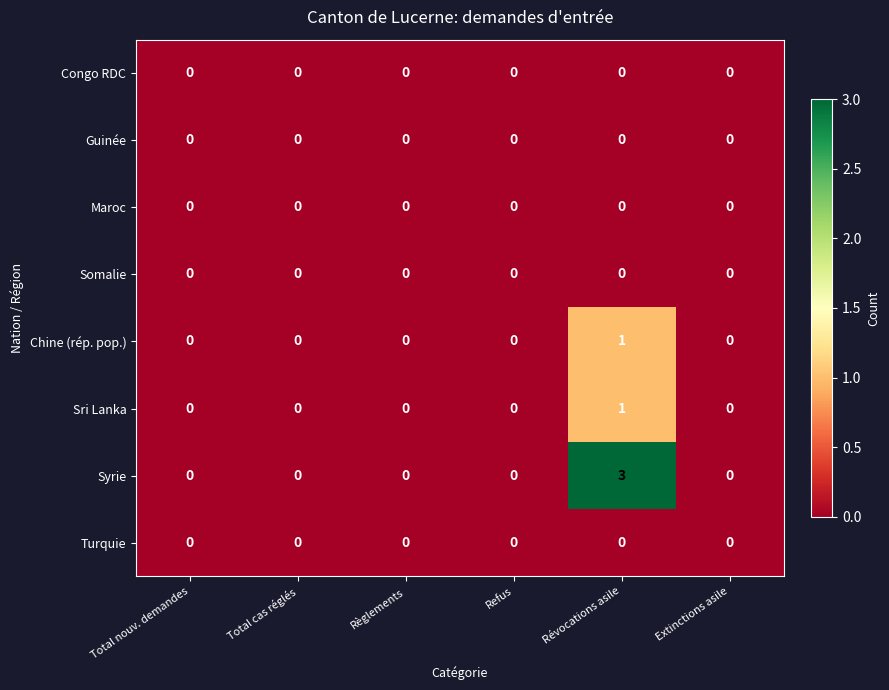

How many Sri Lanka values are between 0 and 1?

6